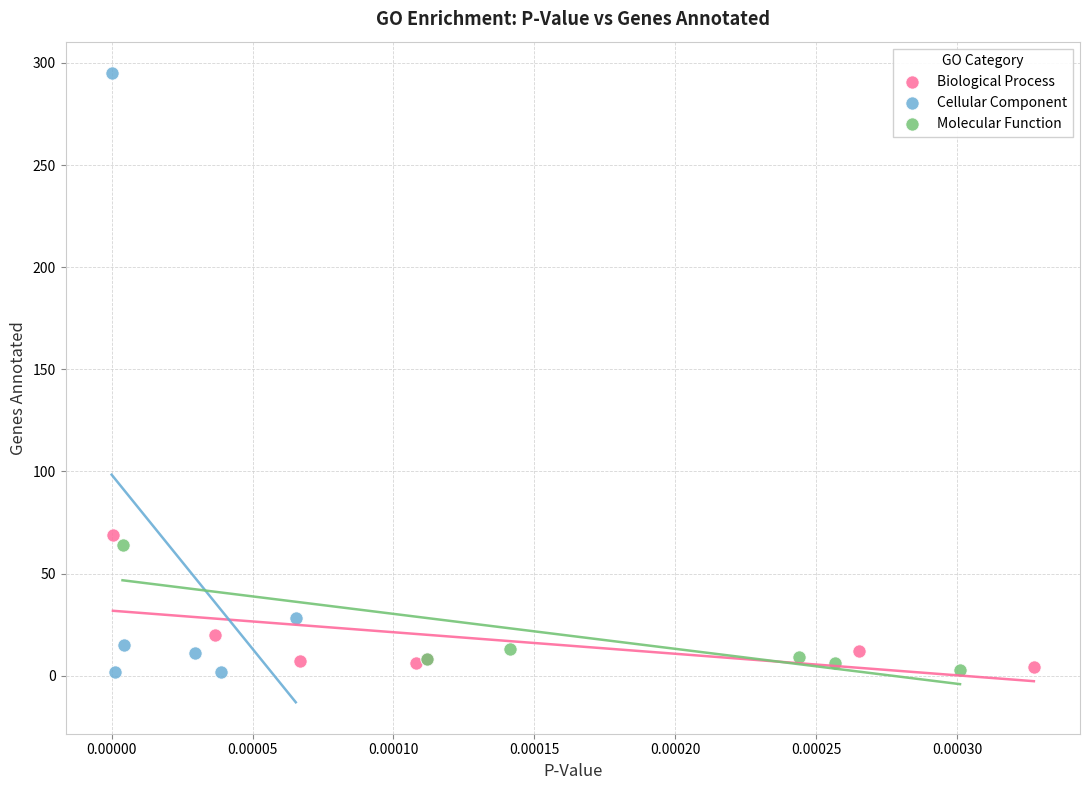

Which series has the widest spread of Y values?

Cellular Component